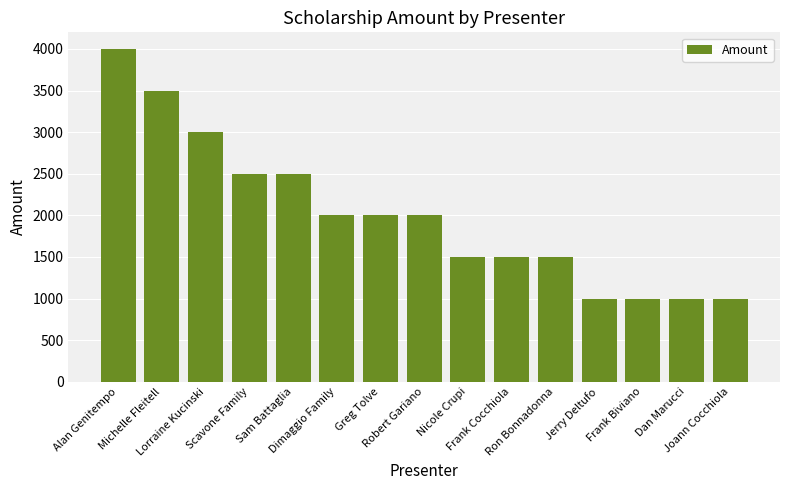

What is the label of the 2nd bar from the left?

Michelle Fleitell